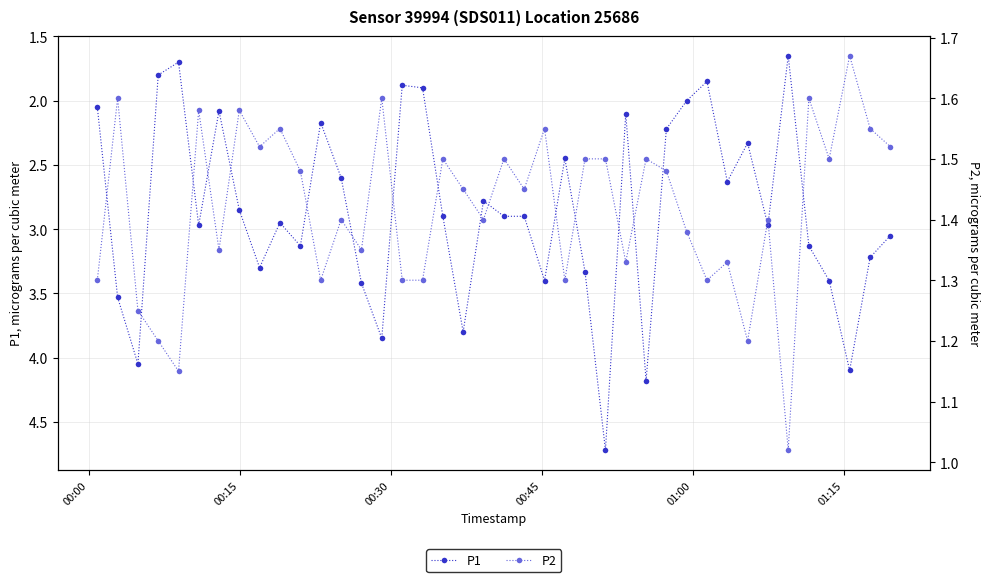

How many lines are shown in the chart?

2